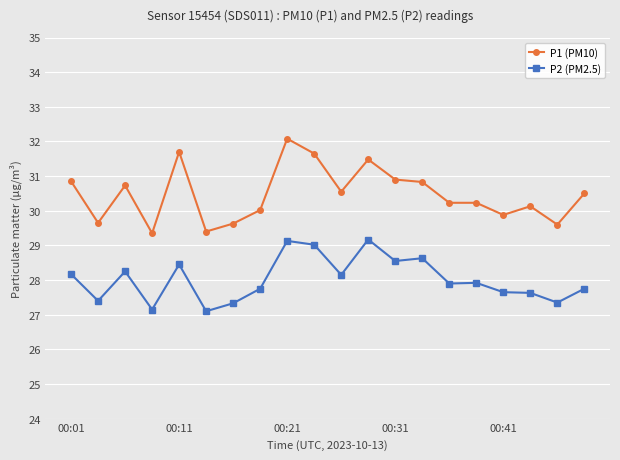

What is the highest value of the P1 (PM10) series?

32.1